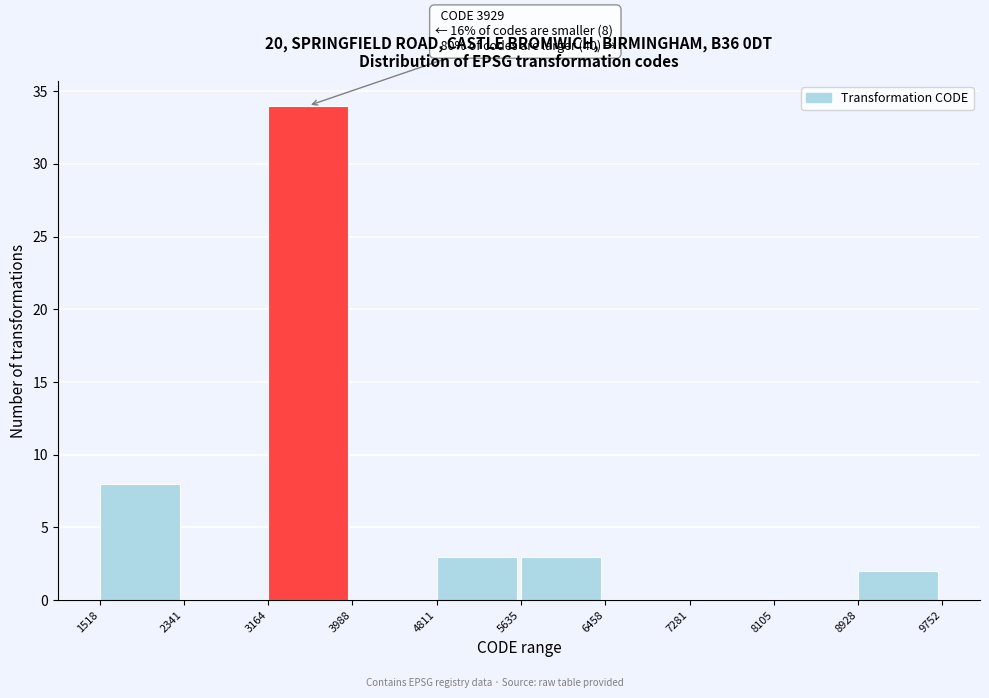

Which range on the x-axis has the tallest bar?

3164 to 3988